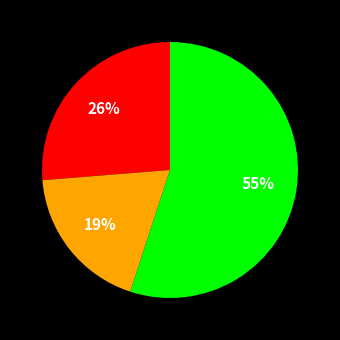

Is there a majority slice in this chart?

Yes